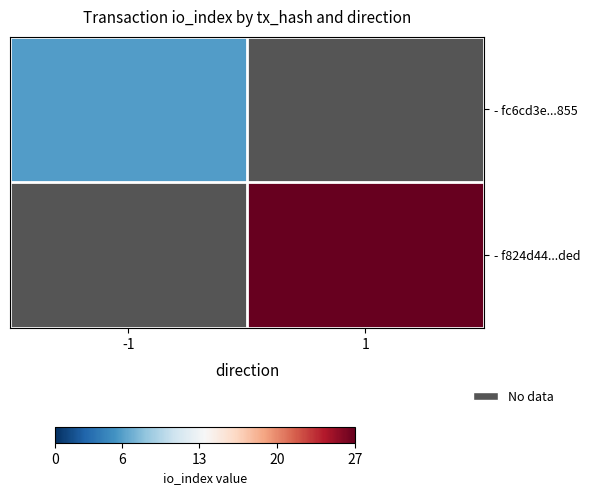

How many values in - f824d44...ded are above zero?

1